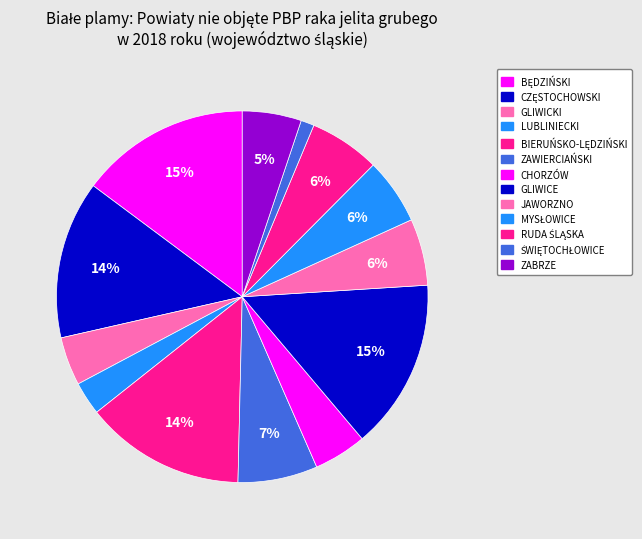

Does any single category account for the majority?

No